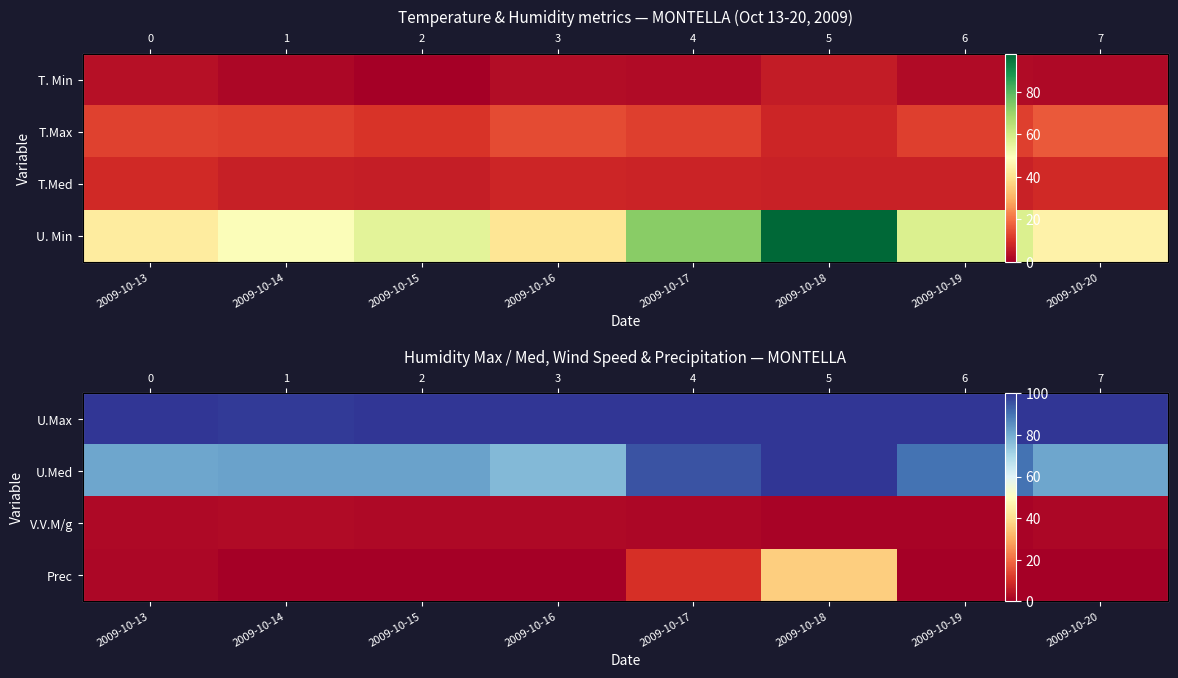

At how many categories does at least one series exceed 61?

8